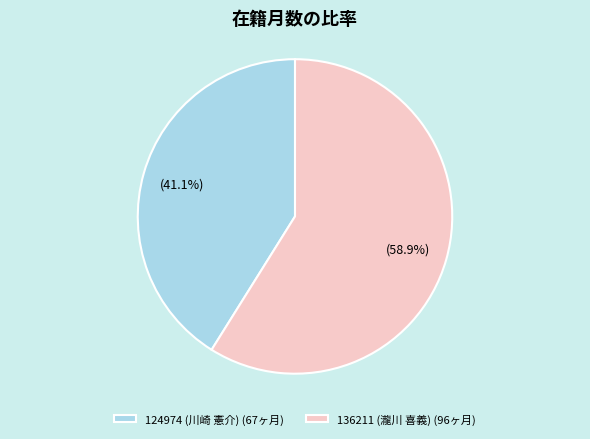

How many segments does this pie chart have?

2